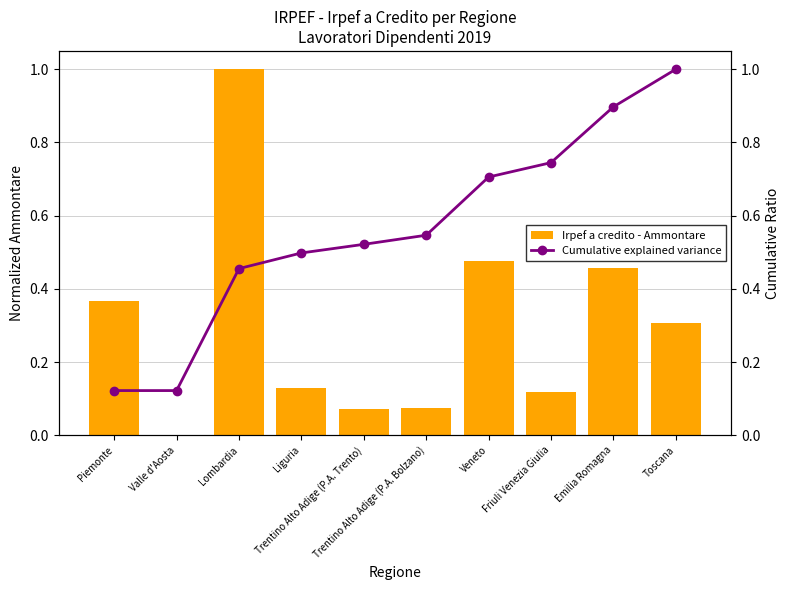

What are all the series names shown in the legend?

Irpef a credito - Ammontare, Cumulative explained variance